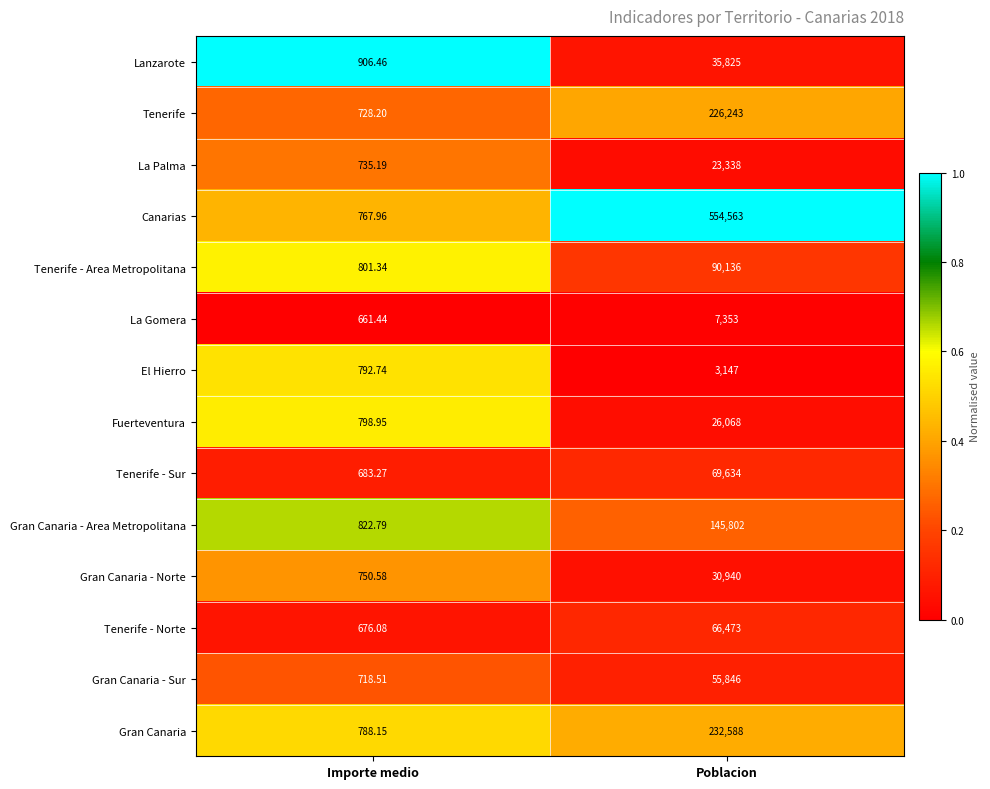

What is the total value across all series at Poblacion?

1567956.0